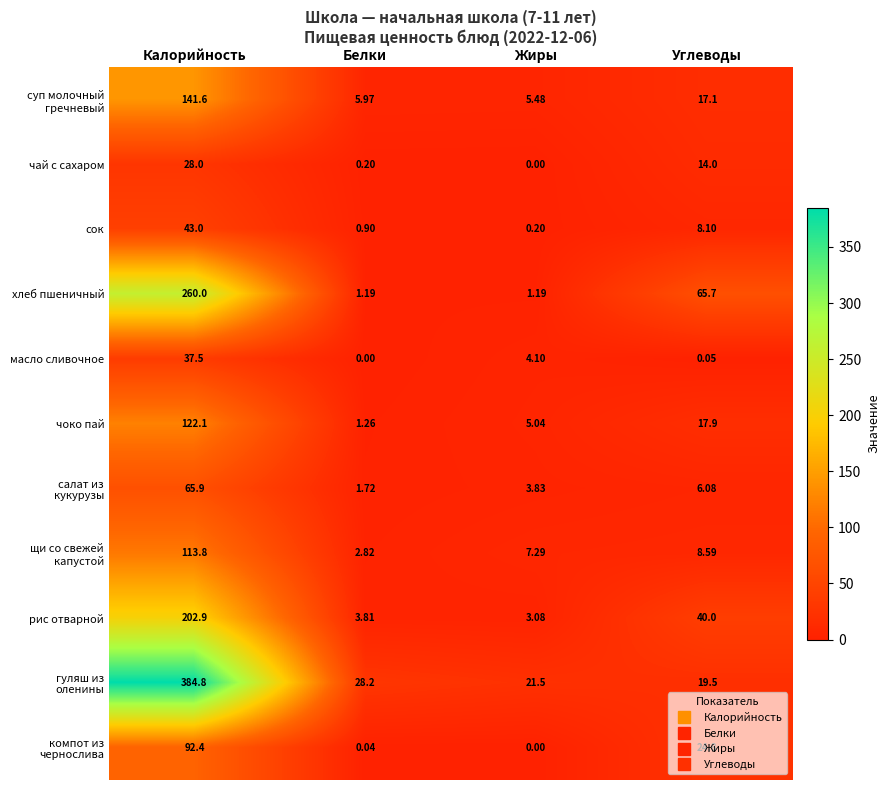

Where is чай с сахаром nearest to the value 14?

Углеводы